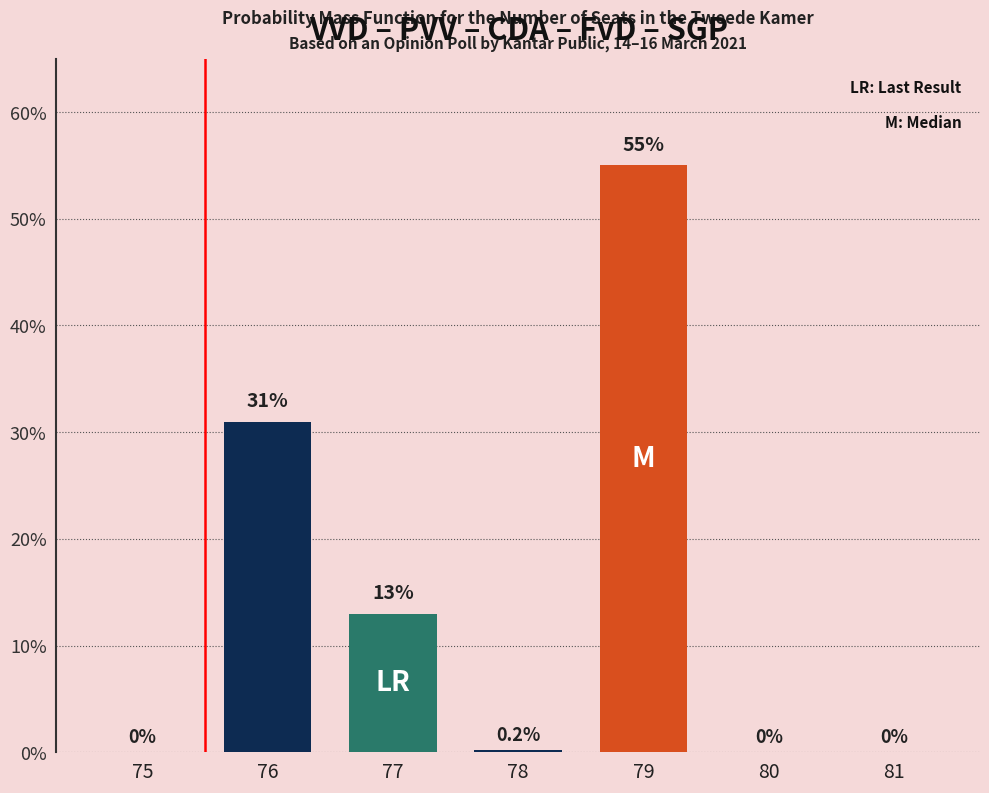

What is the sum of the values at 75 and 77?

13.0